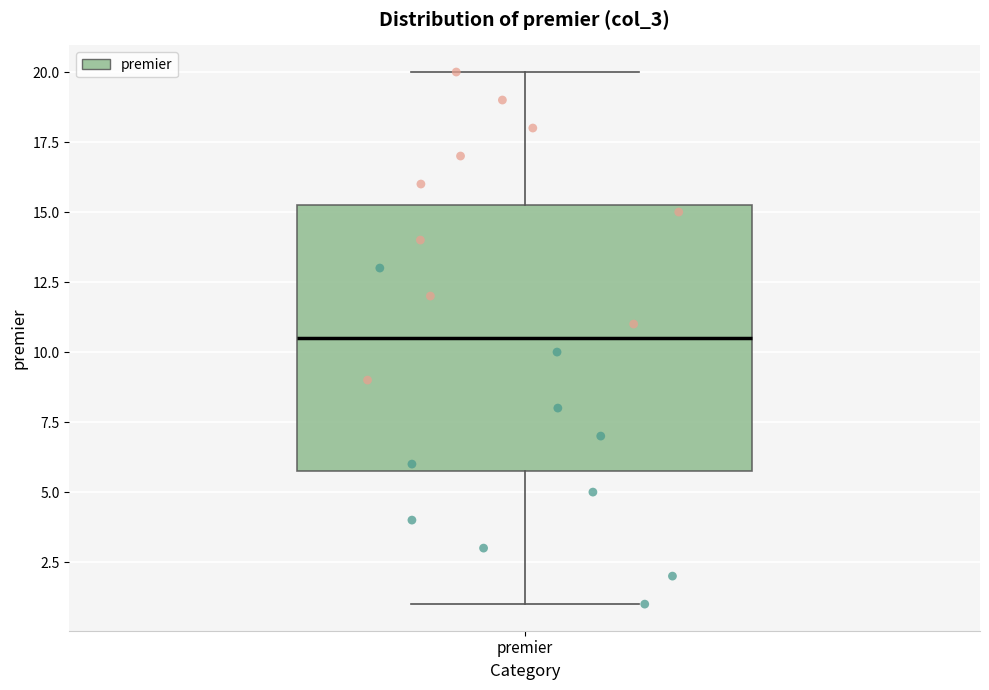

Where does the upper whisker of the box for premier end on the y-axis? The values are not printed on the chart, so give them approximately, as read against the axis.

20.0